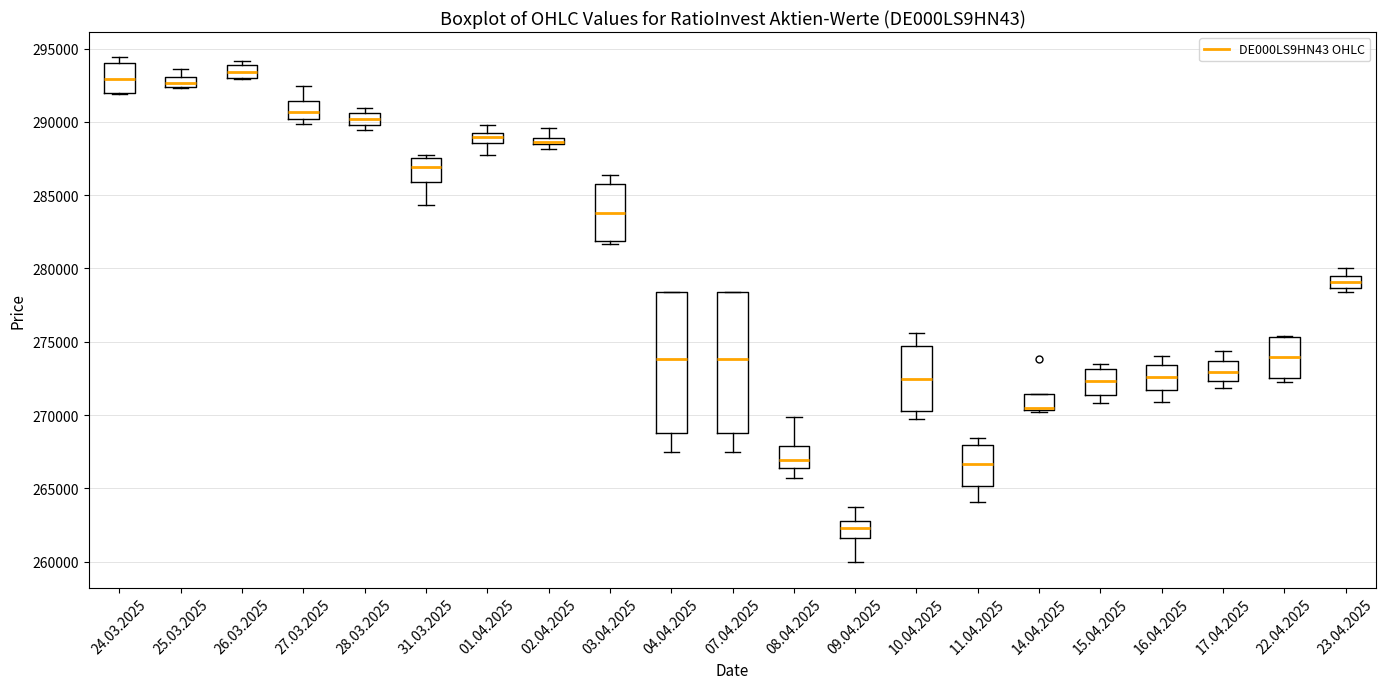

Where does the upper whisker of the box for 10.04.2025 end on the y-axis? The values are not printed on the chart, so give them approximately, as read against the axis.

275500